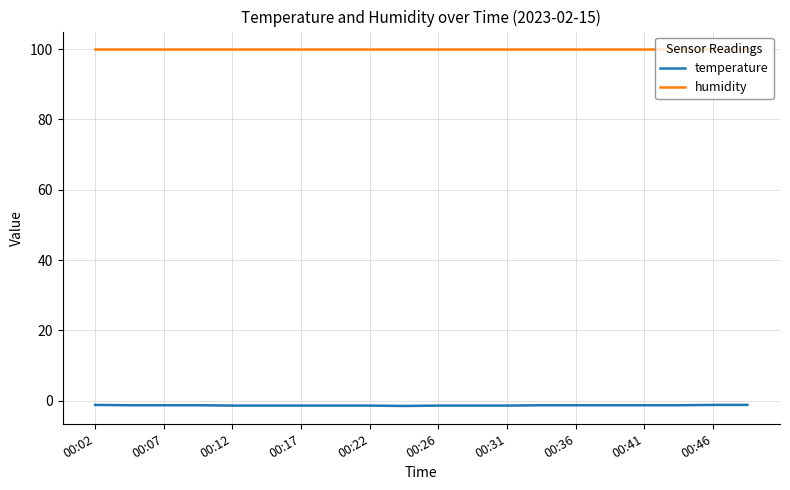

What is the lowest value of the humidity series?

99.9